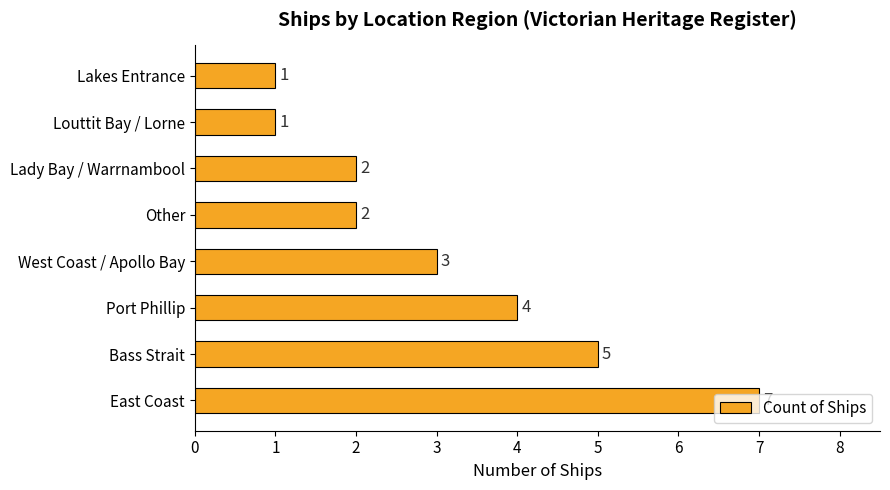

How many bars are there in total?

8